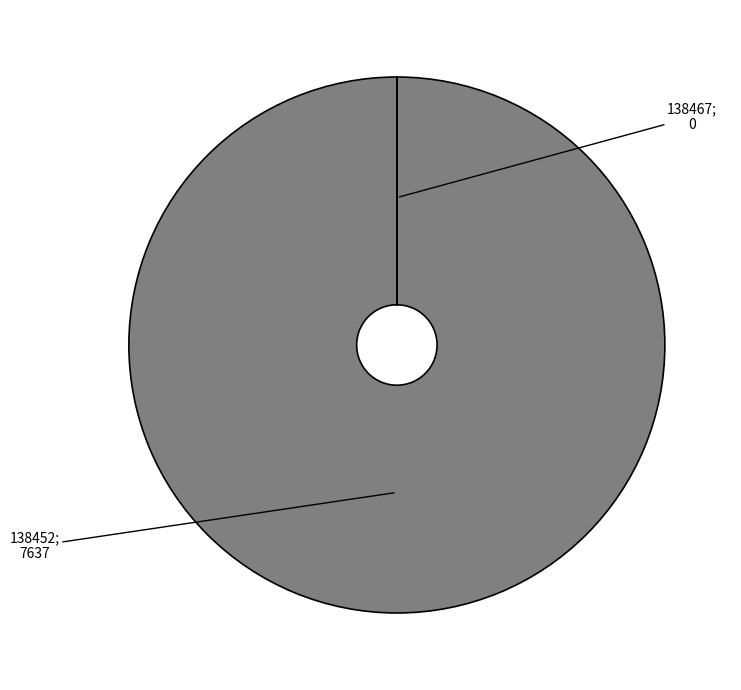

Does any single category account for the majority?

Yes